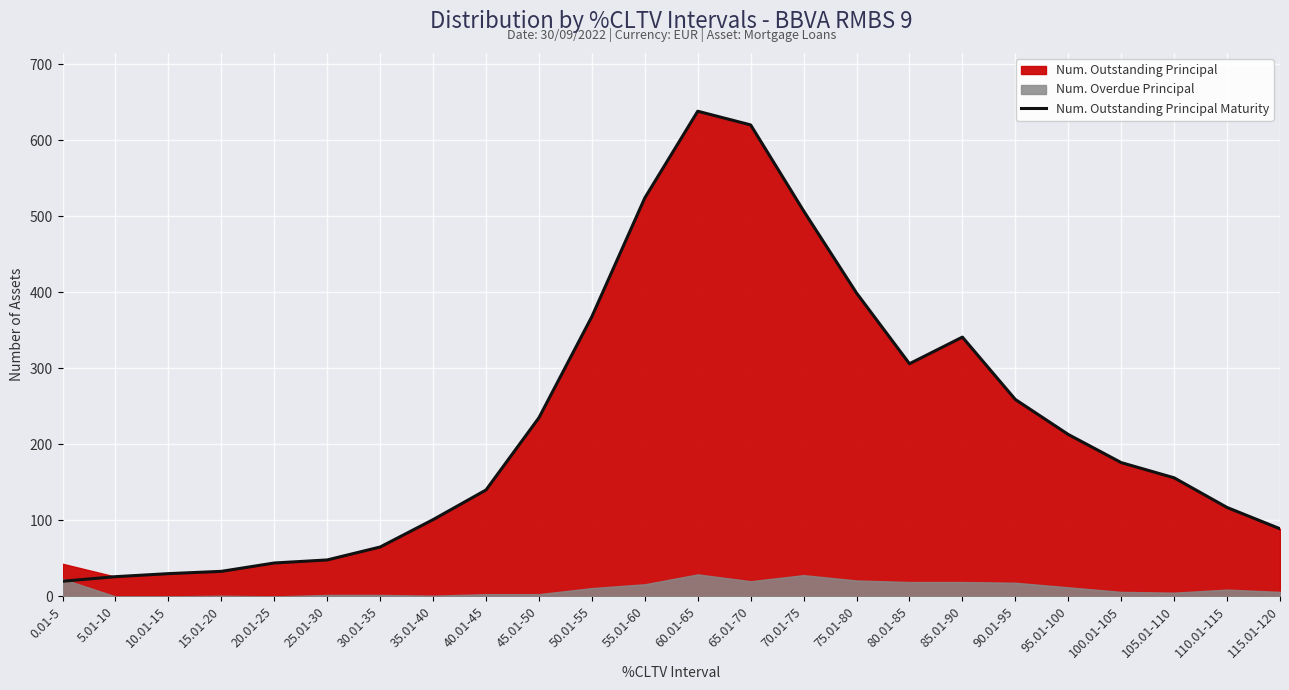

Where is the first local maximum?

60.01-65